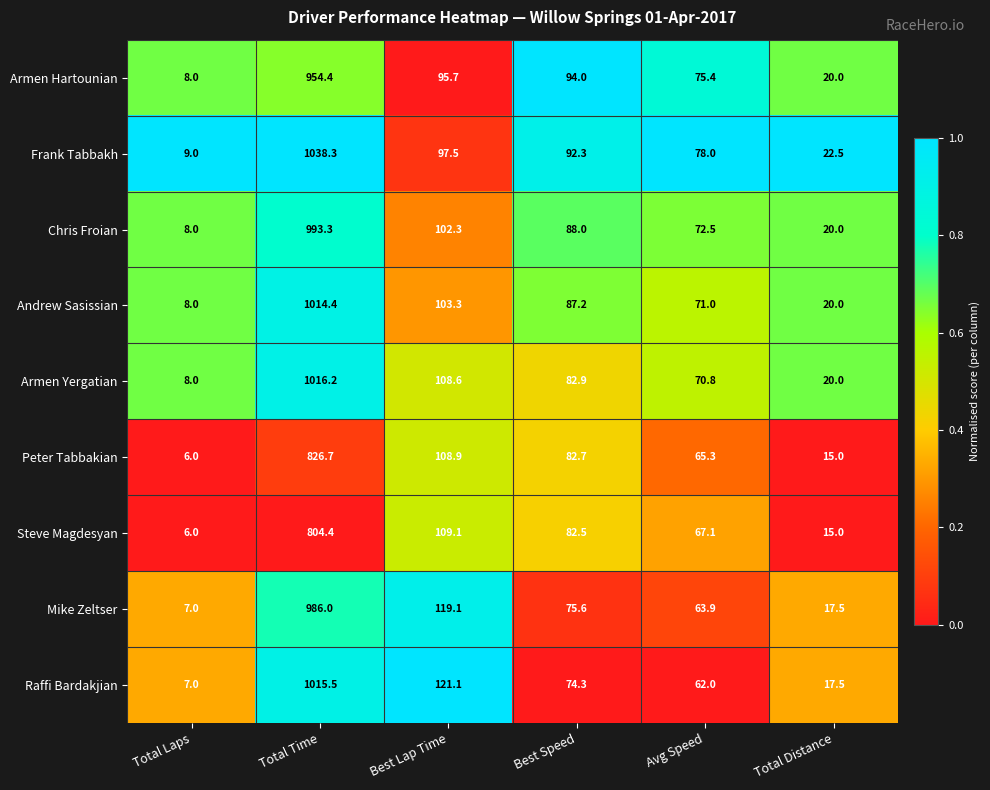

What is the greatest value displayed?

1038.3